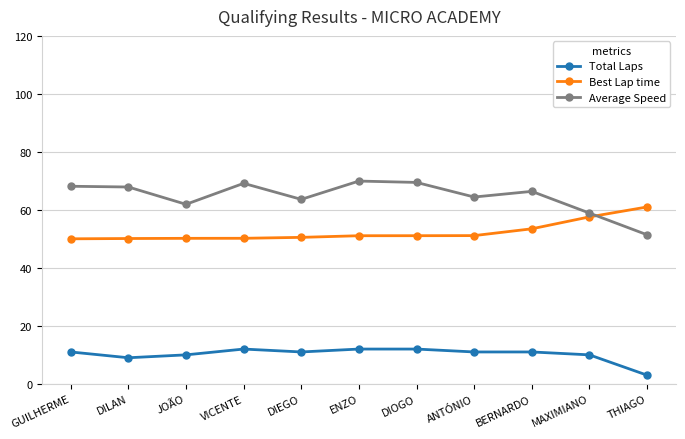

What is the spread (max minus min) of values at GUILHERME?

57.1